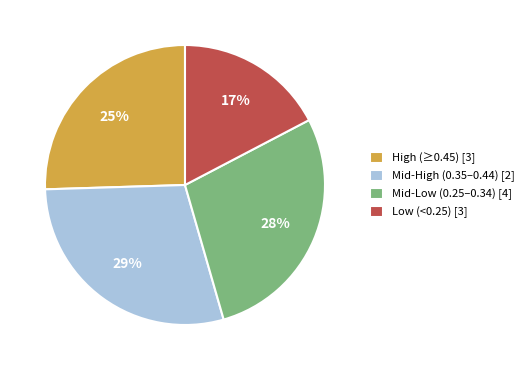

To the nearest percent, what percentage of the pie is Mid-High (0.35–0.44) [2]?

29%